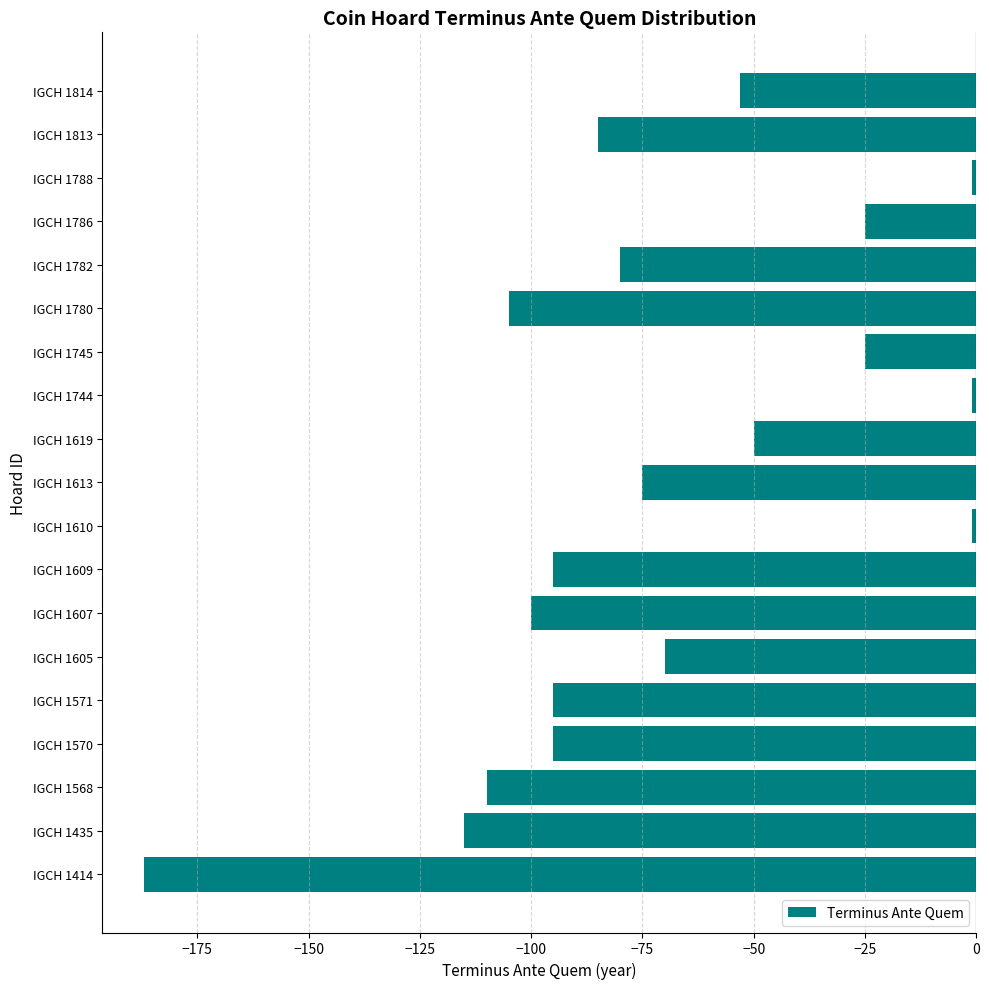

What is the sum of the values at IGCH 1813 and IGCH 1814?

-138